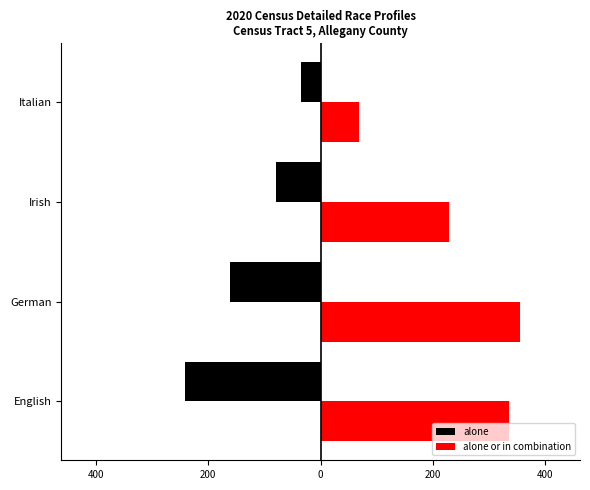

What is the average value of the alone series?

-129